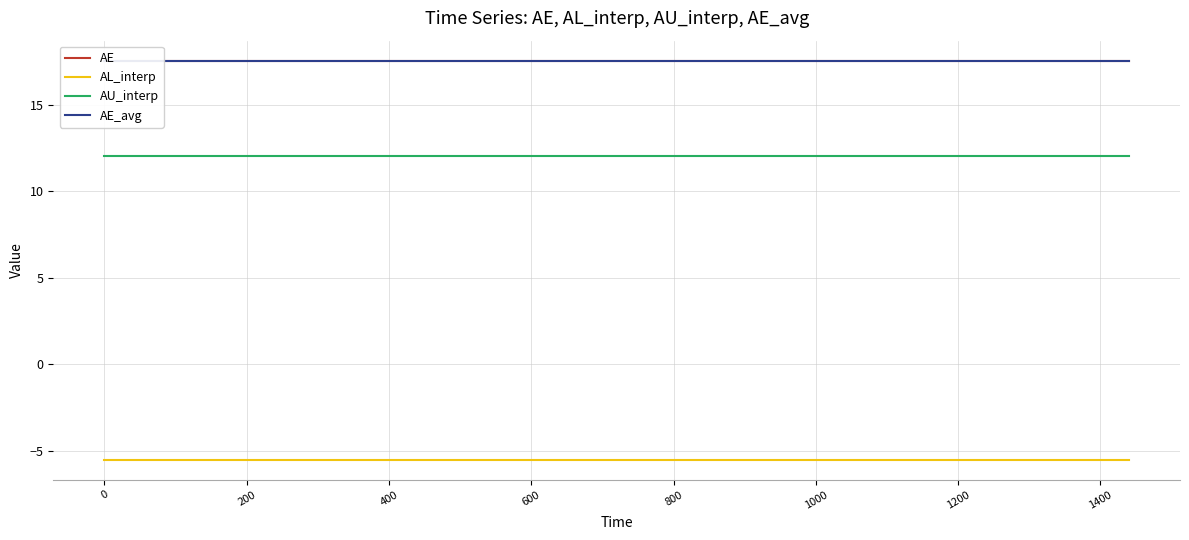

True or false: AE_avg and AL_interp cross at least once.

False